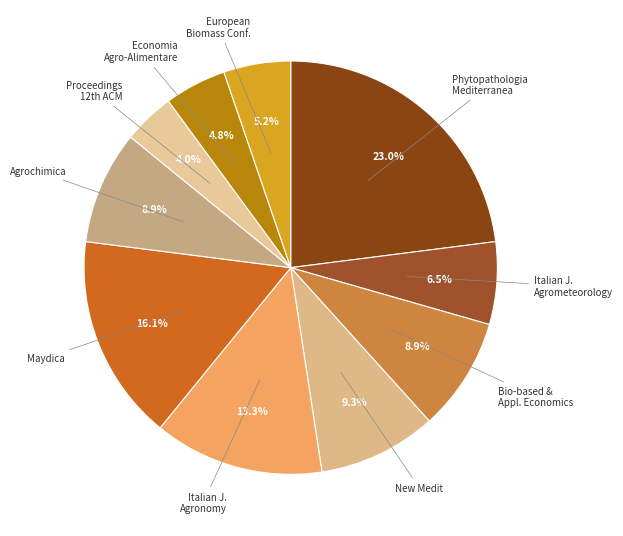

Count the number of slices in the pie.

10